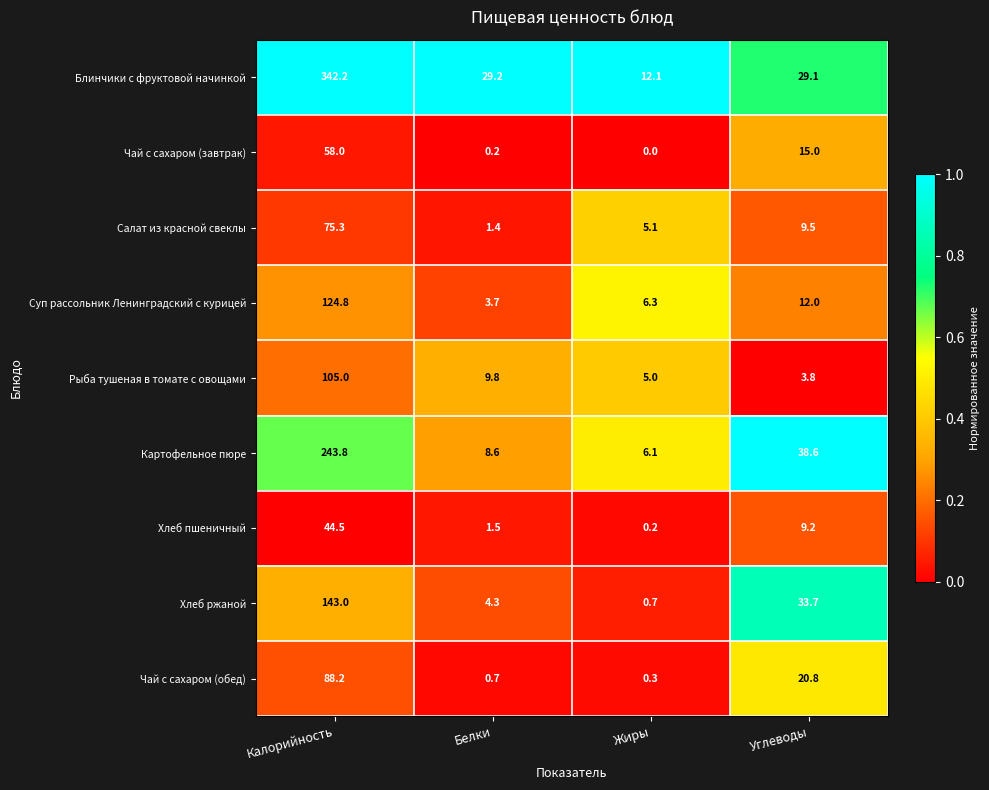

What value does the Хлеб ржаной series have at Углеводы?

33.7